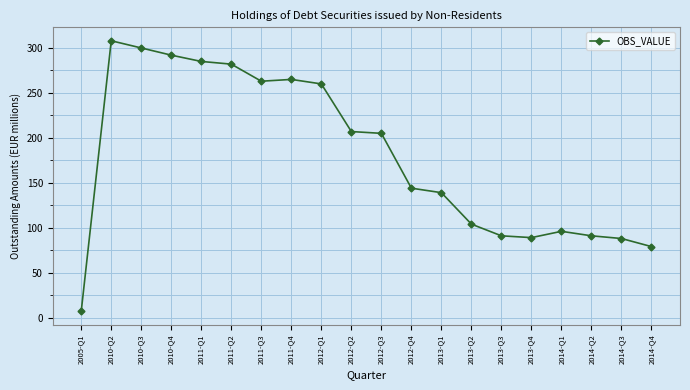

What is the smallest value displayed?

7